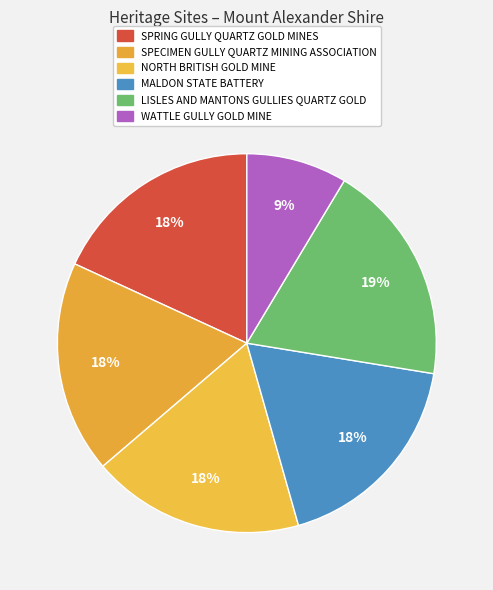

Which has a higher value, SPECIMEN GULLY QUARTZ MINING ASSOCIATION or MALDON STATE BATTERY?

SPECIMEN GULLY QUARTZ MINING ASSOCIATION